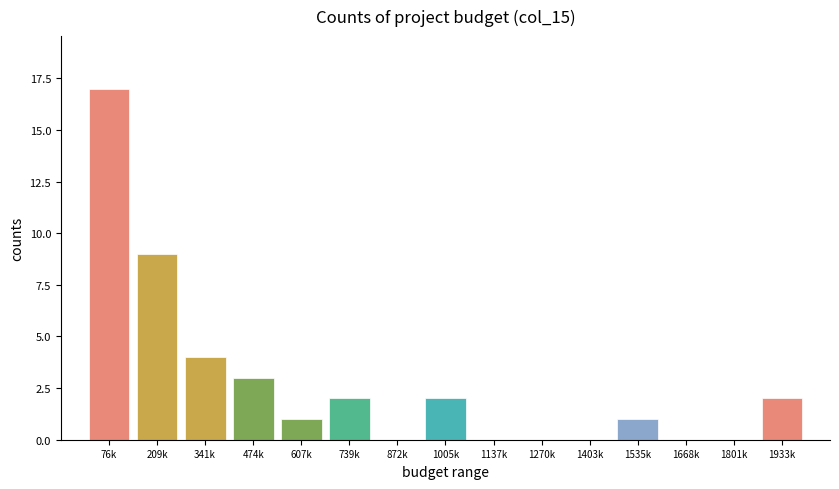

Reading left to right, extract all data points from this chart.

76k=17	209k=9	341k=4	474k=3	607k=1	739k=2	872k=0	1005k=2	1137k=0	1270k=0	1403k=0	1535k=1	1668k=0	1801k=0	1933k=2